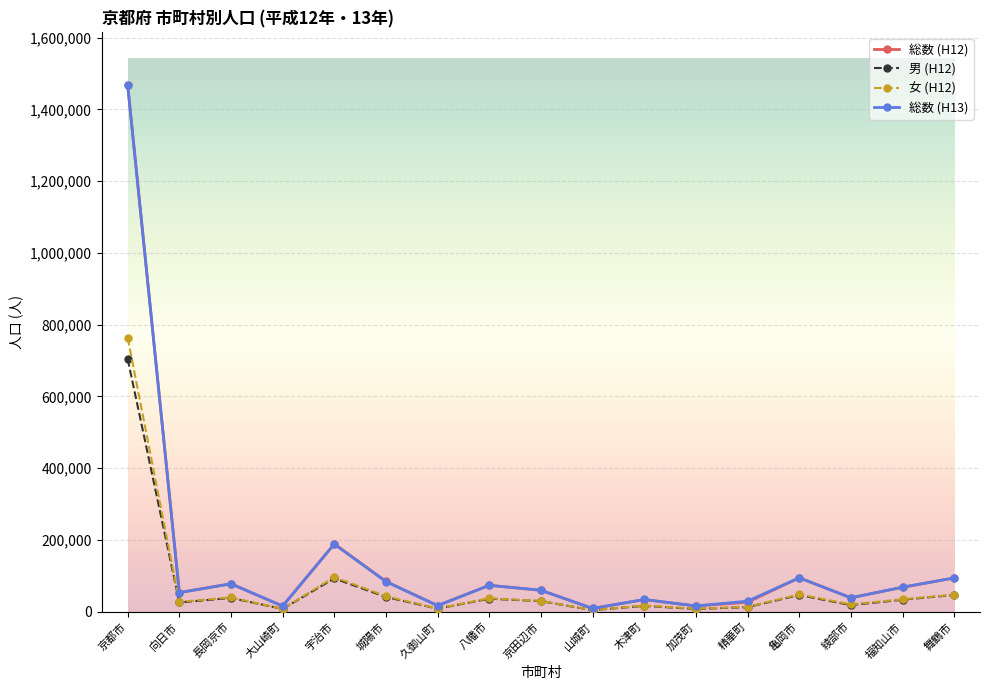

What is the value of the 総数 (H12) point at the 4th from the left?

15736